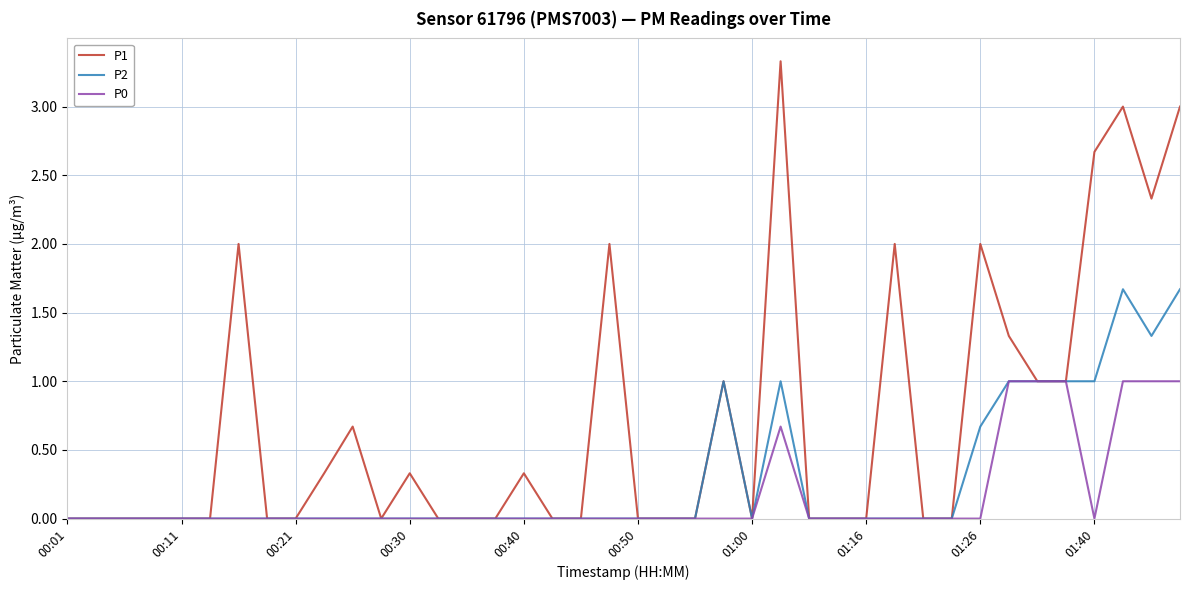

Rank the series by their average value, from lowest to highest.

P0, P2, P1